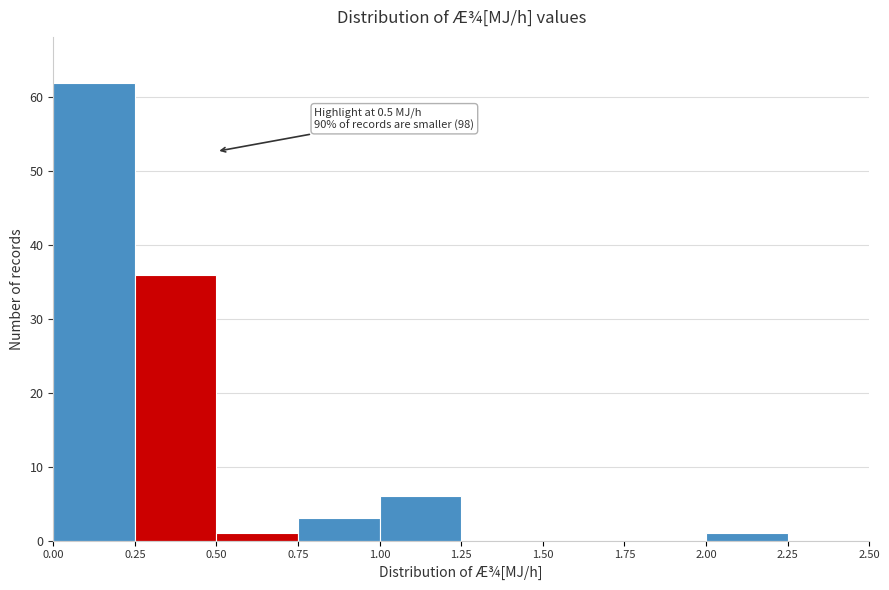

Which range on the x-axis has the tallest bar?

0.00 to 0.25